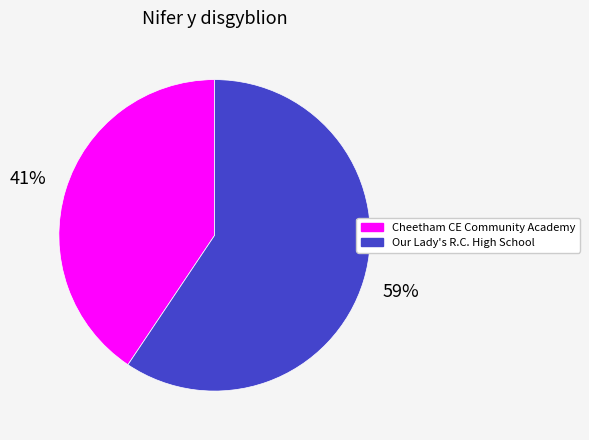

Rank the categories by value from lowest to highest.

Cheetham CE Community Academy, Our Lady's R.C. High School